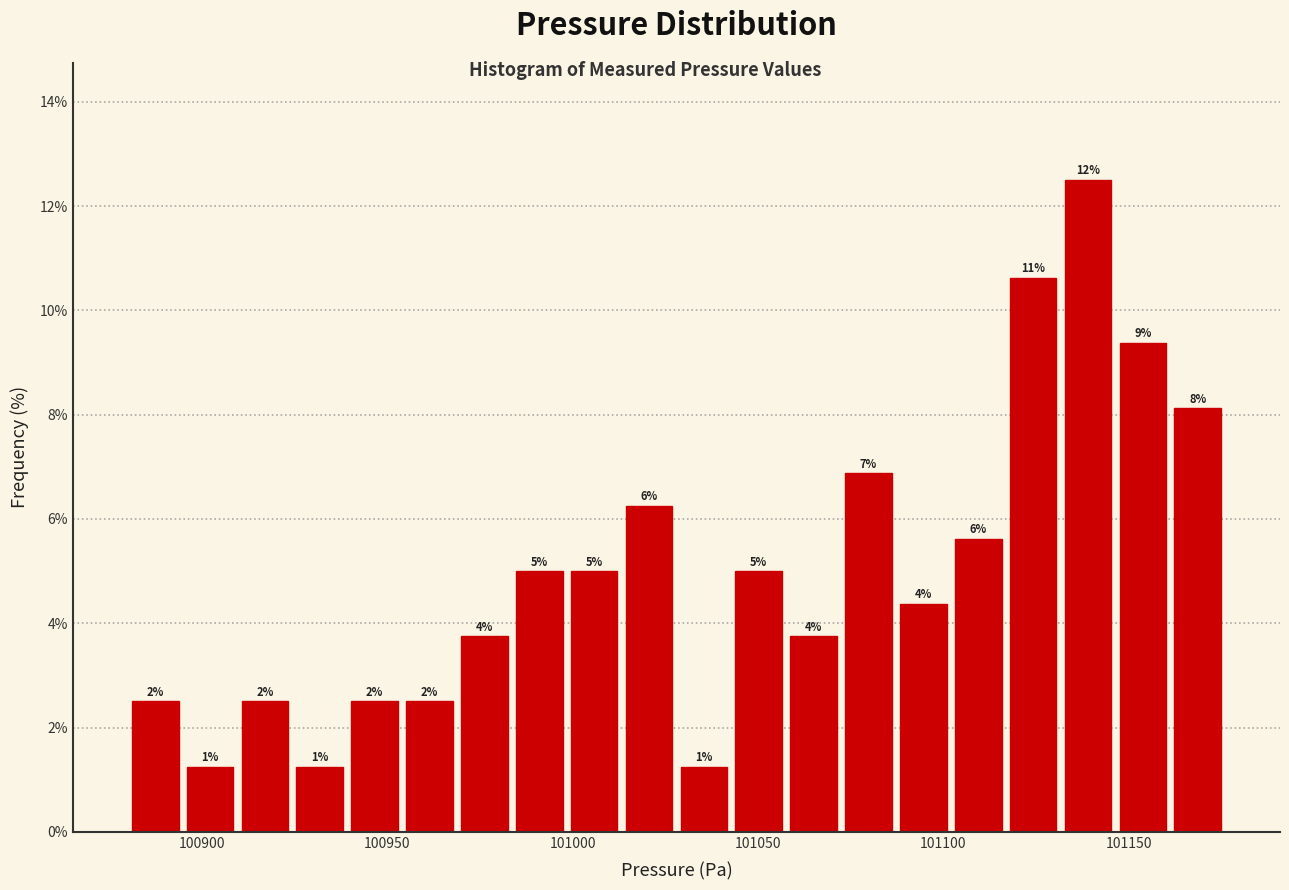

Read against the x-axis, roughly where is the centre of the tallest bar?

101140